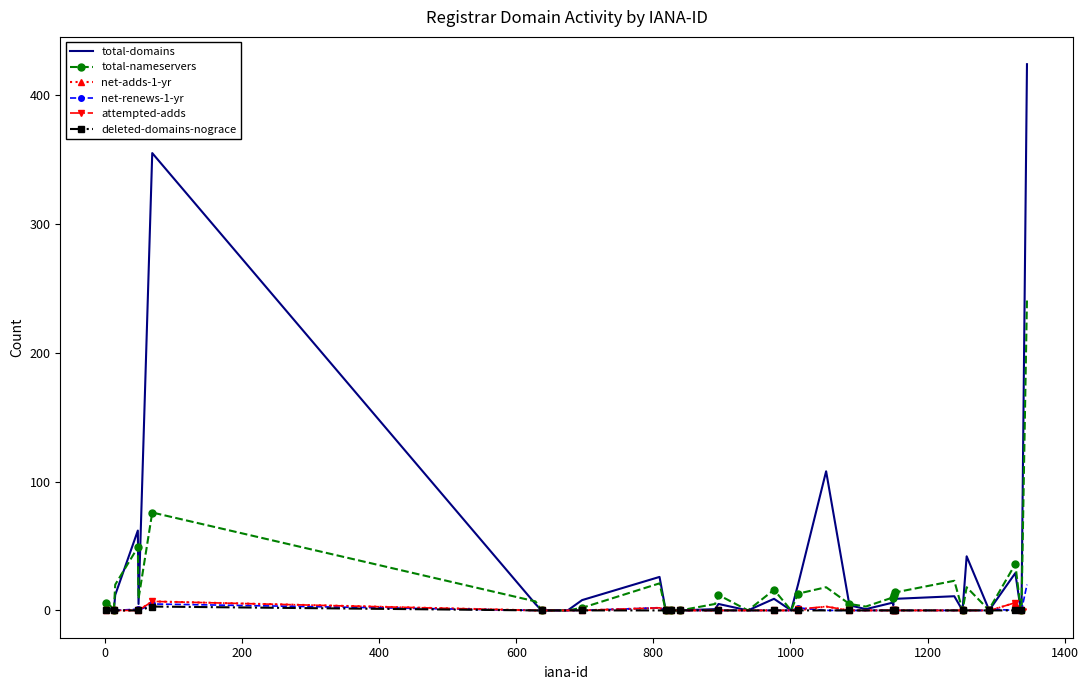

Which series has the largest range (max minus min)?

total-domains